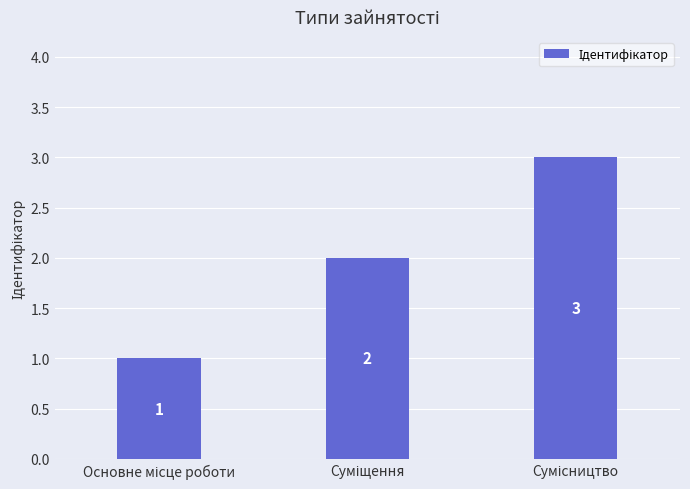

Count the values in the range 1 to 3.

3